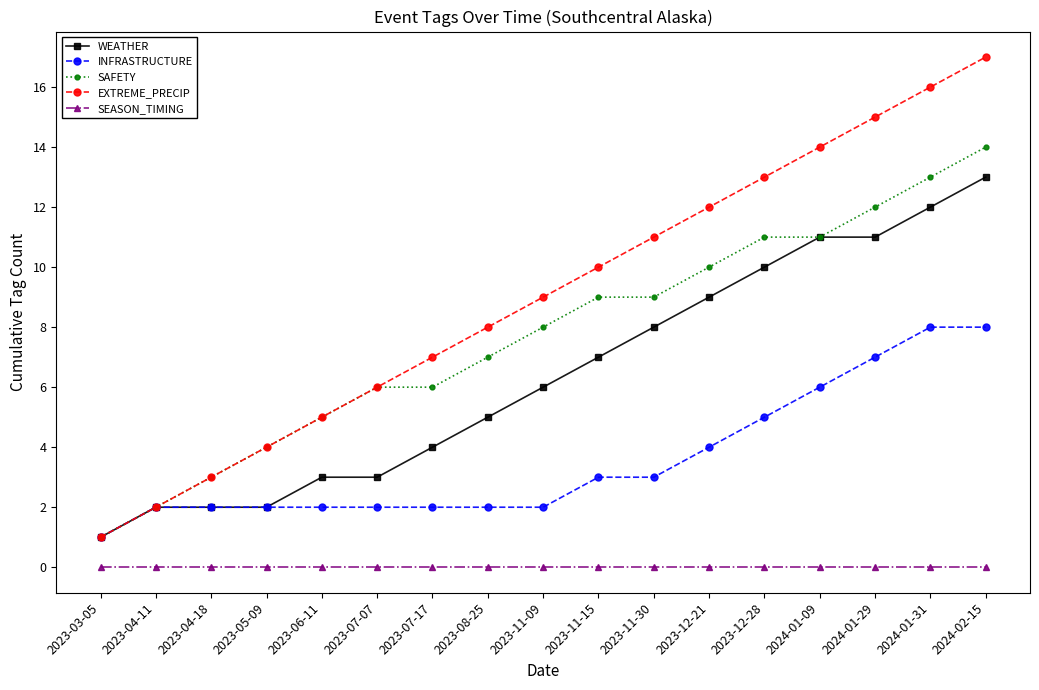

What is the sum of the WEATHER values at 2023-04-18 and 2023-04-11?

4